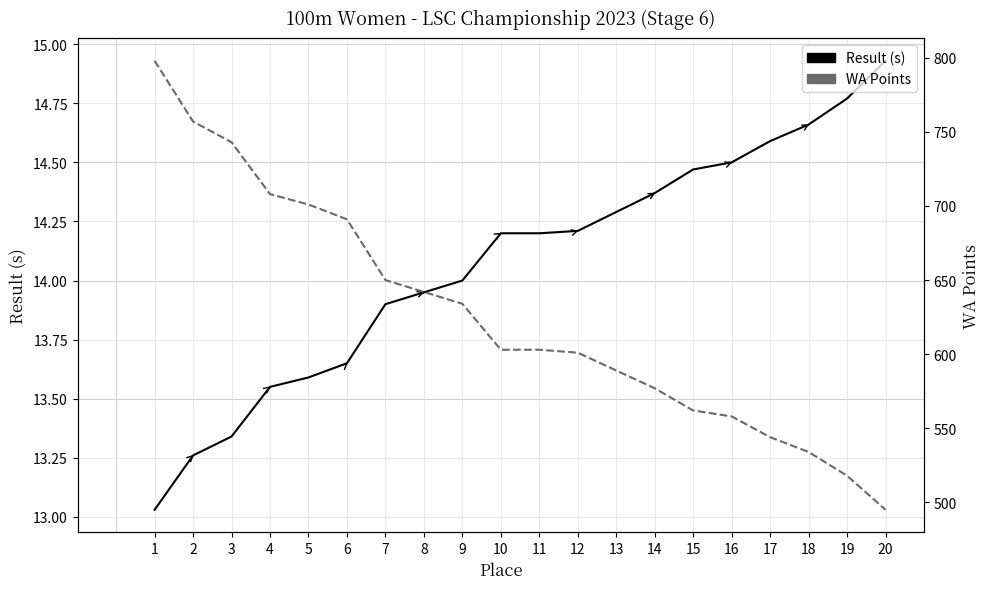

Which series has the largest range (max minus min)?

WA Points